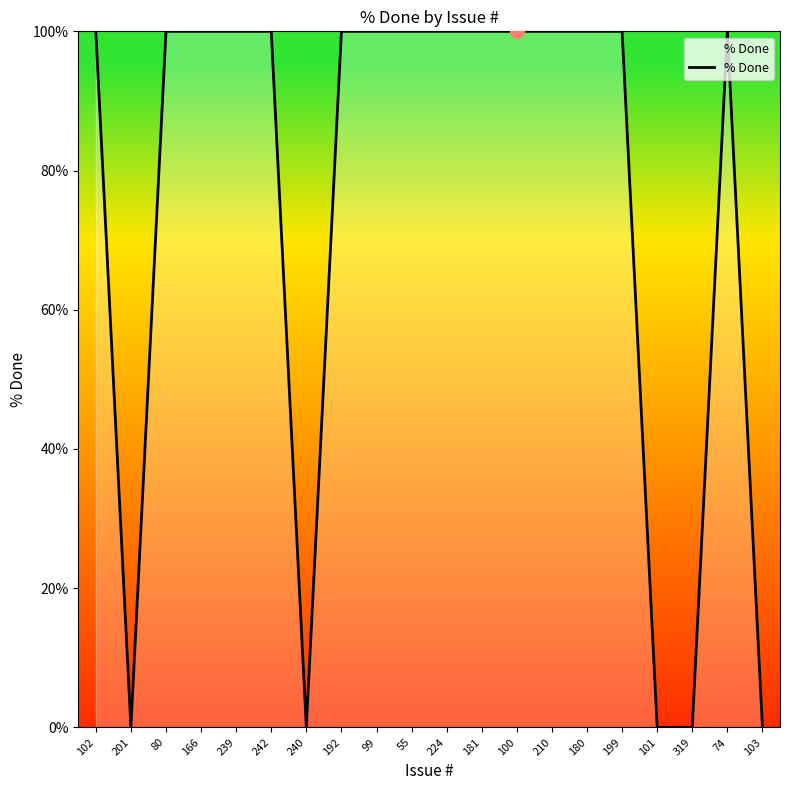

Reading right to left, list all the values displayed in this chart.

103=0	74=100	319=0	101=0	199=100	180=100	210=100	100=100	181=100	224=100	55=100	99=100	192=100	240=0	242=100	239=100	166=100	80=100	201=0	102=100